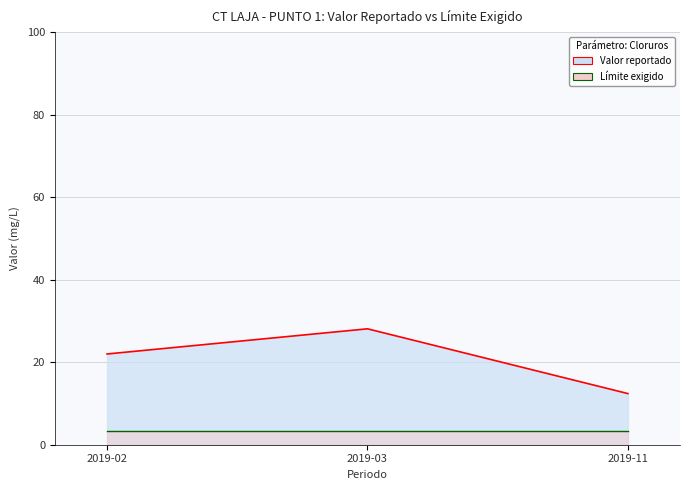

List the labels in order of value, largest first.

2019-03, 2019-02, 2019-11